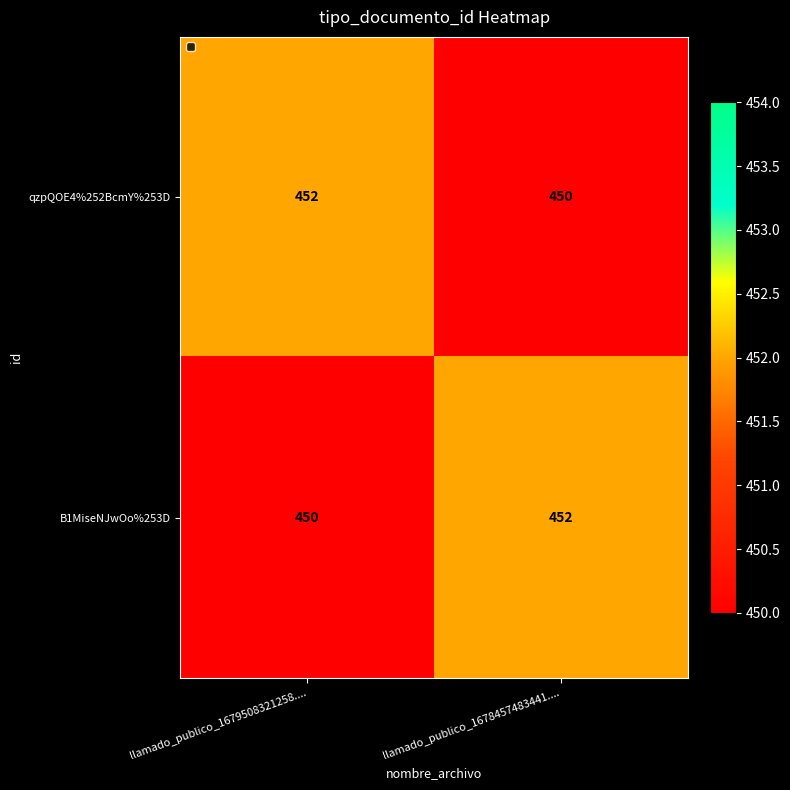

What is the sum of the qzpQOE4%252BcmY%253D values at llamado_publico_1679508321258.... and llamado_publico_1678457483441....?

902